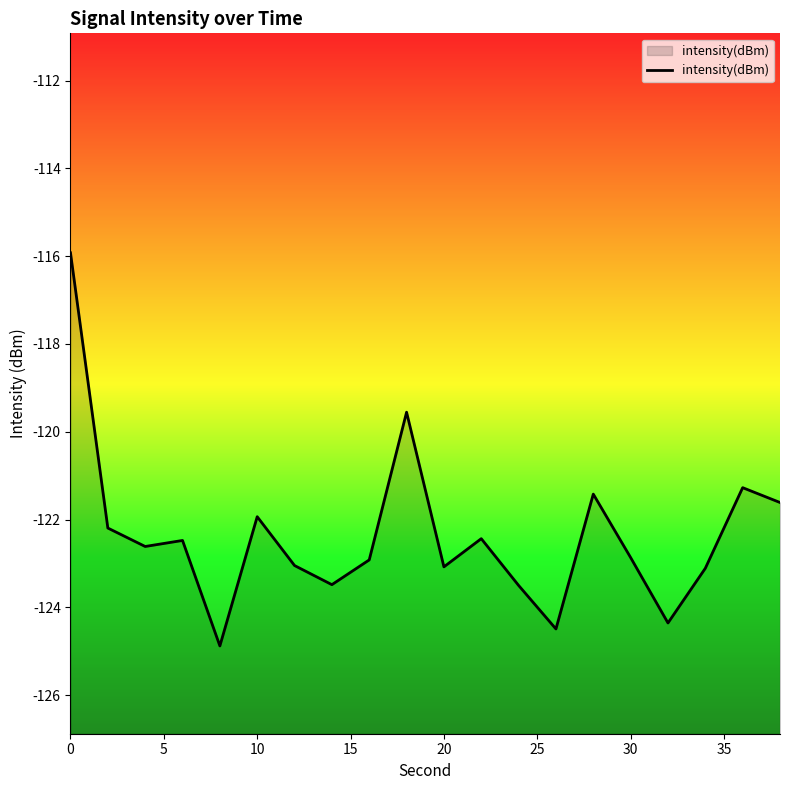

The chart shows a value of -77.4 at 10. True or false?

False